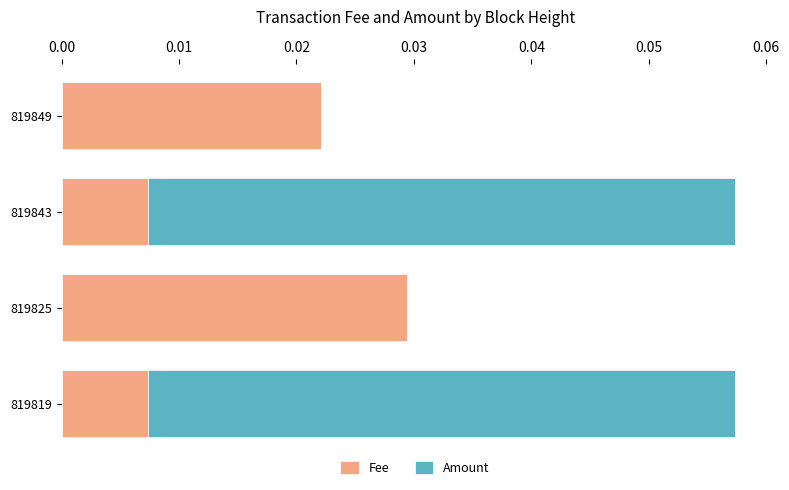

The Fee series shows 0.0 at 819843. True or false?

True